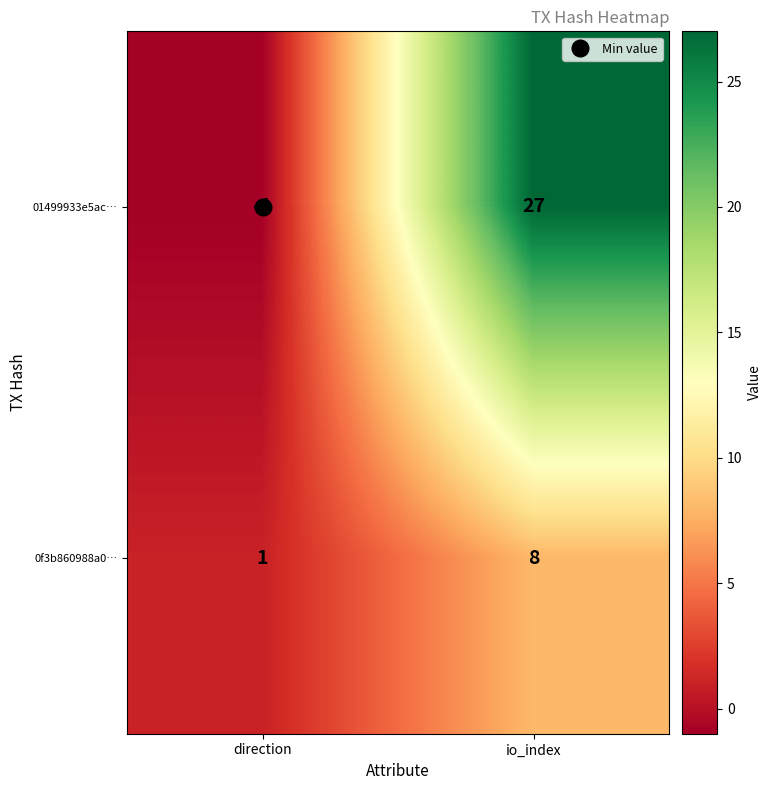

What is the sum of the 01499933e5ac… values at io_index and direction?

26